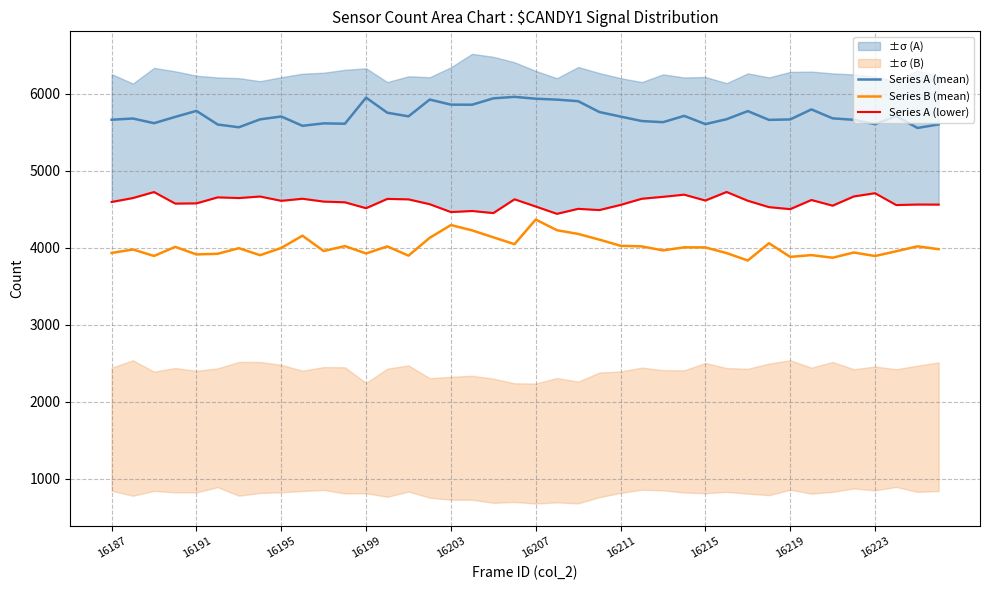

What is the average value of the Series A (mean) series?

5726